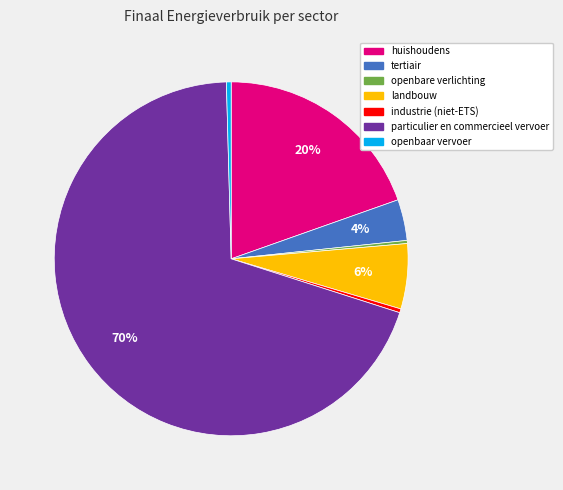

Count the number of slices in the pie.

7